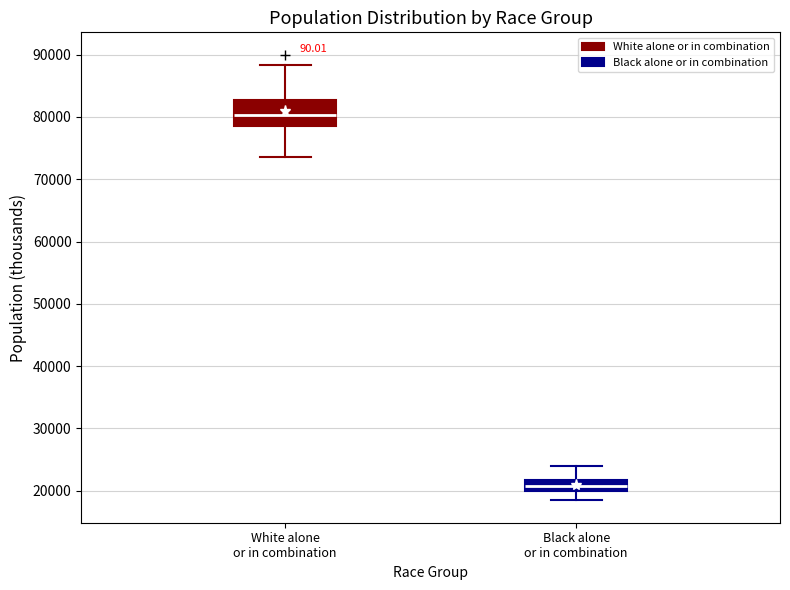

Where does the lower whisker of the box for Black alone or in combination end on the y-axis? The values are not printed on the chart, so give them approximately, as read against the axis.

18000